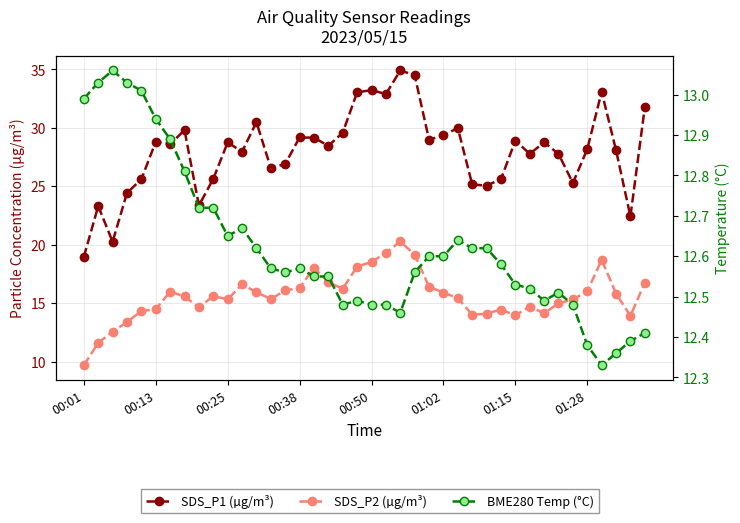

Does the chart display data point markers on the line(s)?

Yes